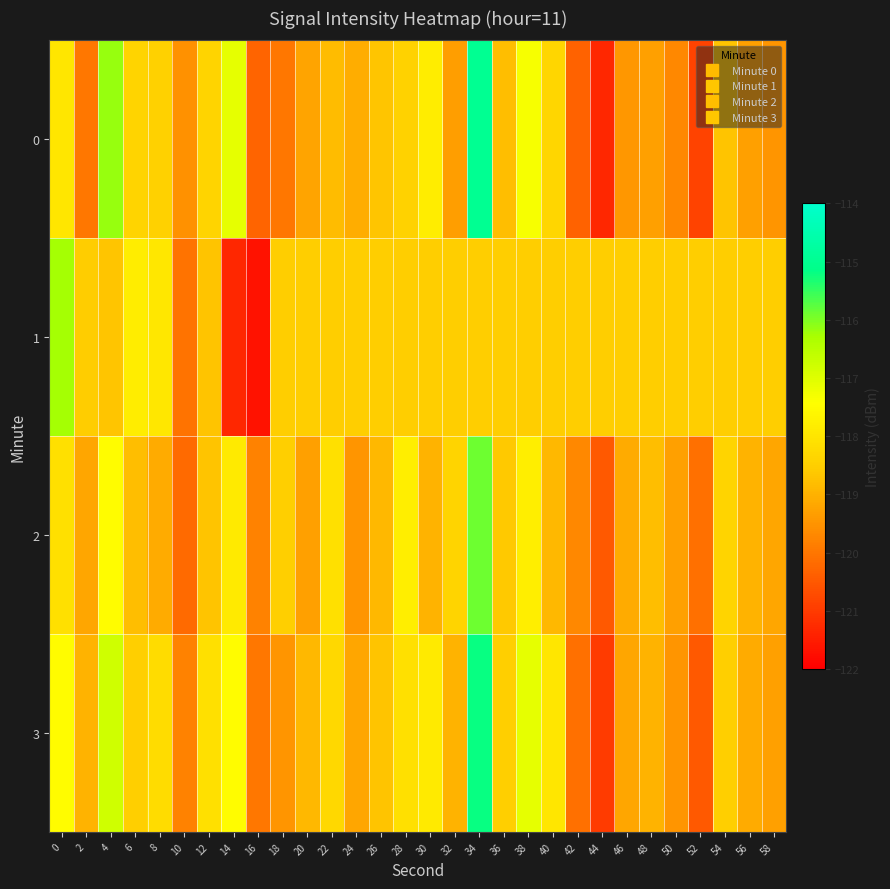

Rank the series by their maximum value, from highest to lowest.

0, 3, 2, 1